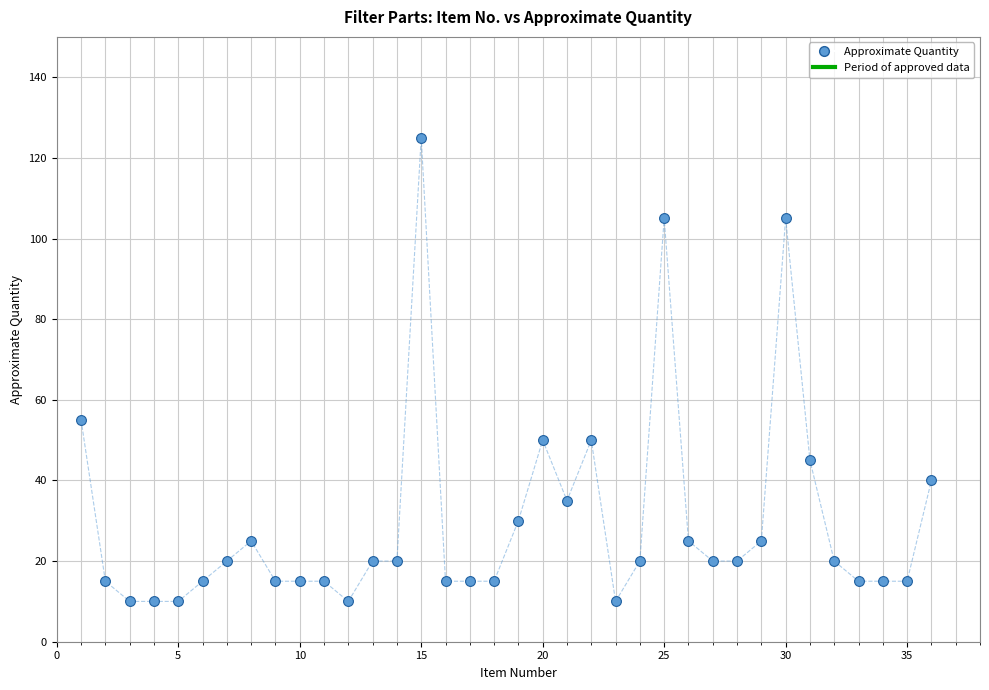

What is the range of Y values (max minus min)?

115